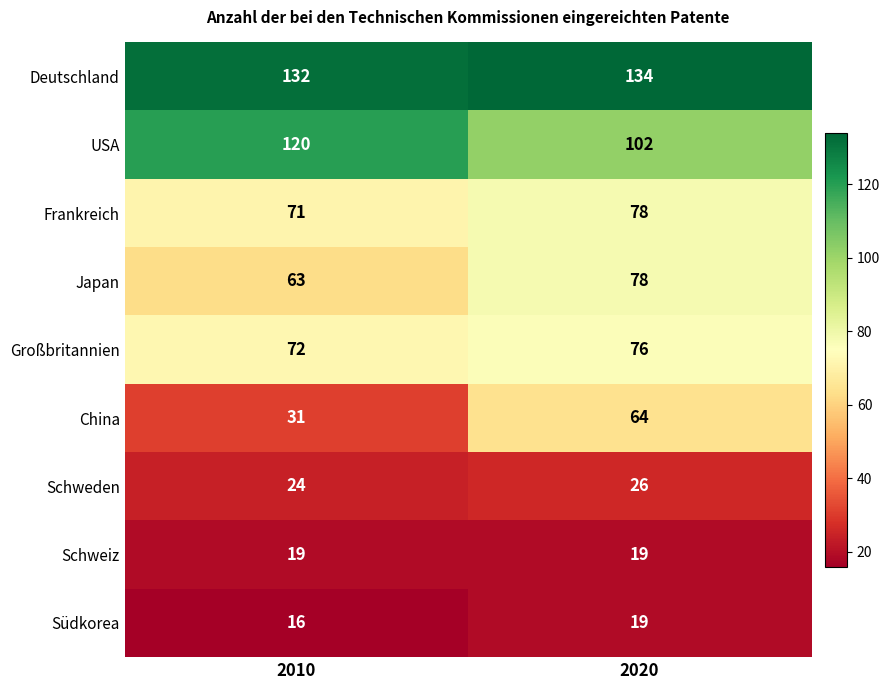

The Frankreich series shows 71 at 2010. True or false?

True